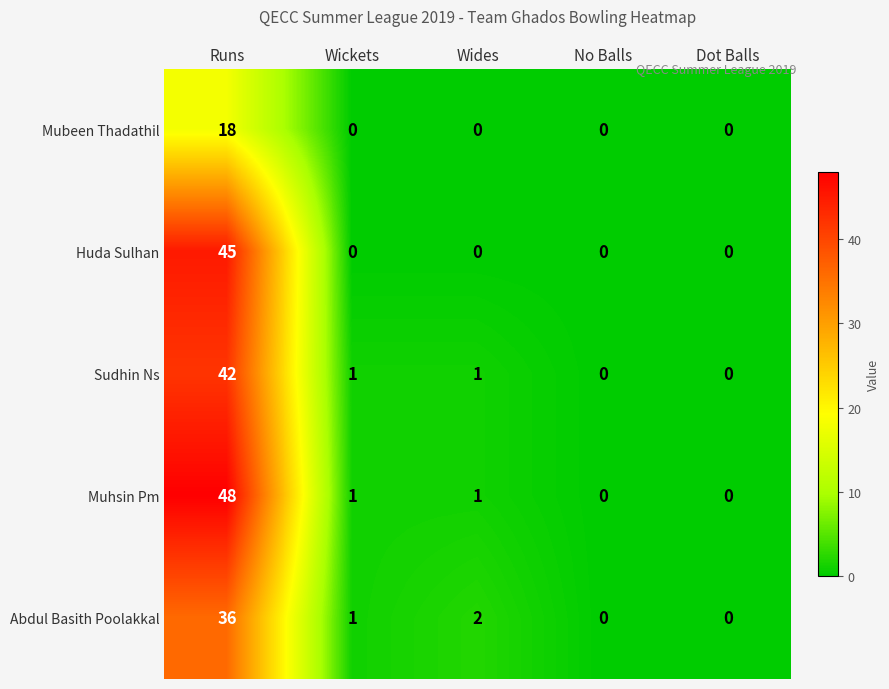

The value of Sudhin Ns at Runs is 60. True or false?

False